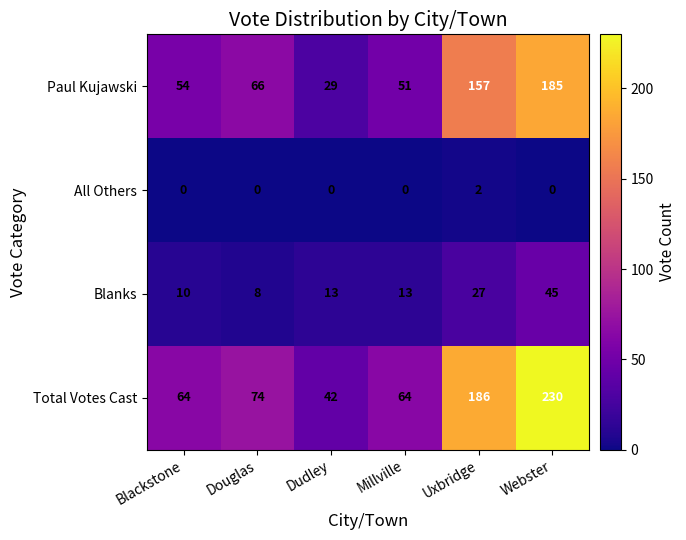

True or false: Paul Kujawski has a value of 96 at Blackstone.

False